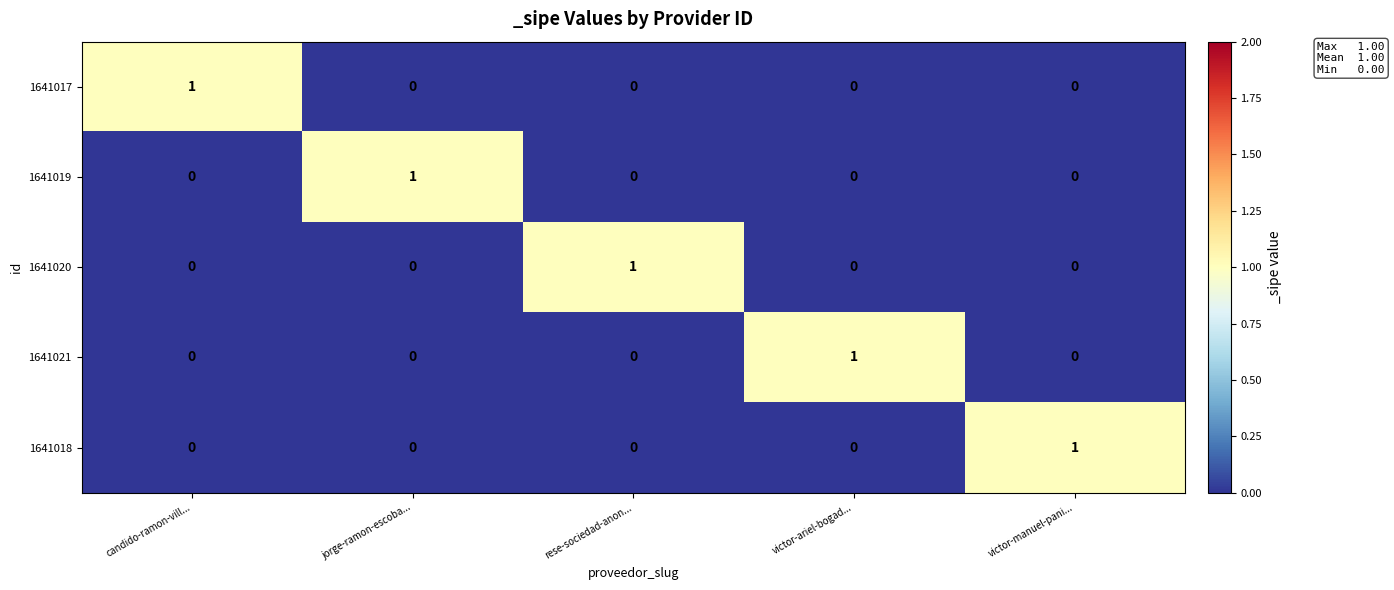

The value of 1641017 at victor-manuel-pani... is 0. True or false?

True